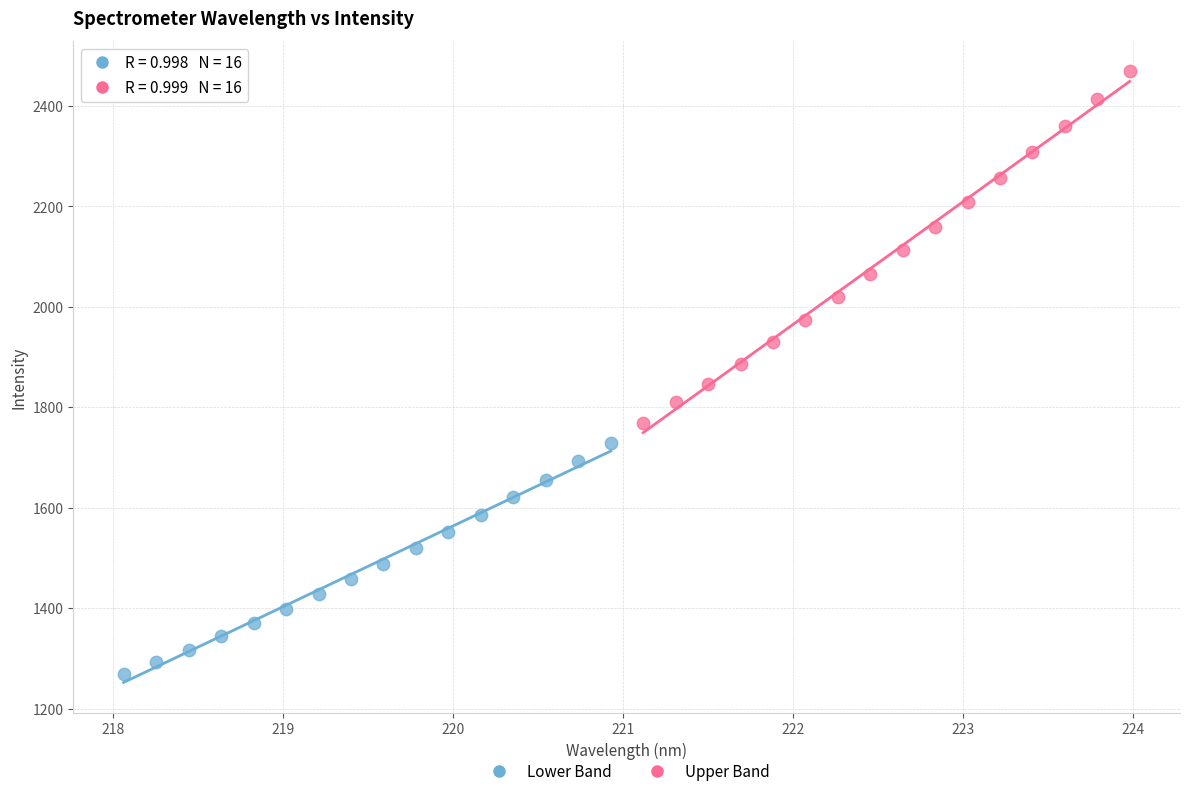

Which series contains the highest Y value?

Upper Band